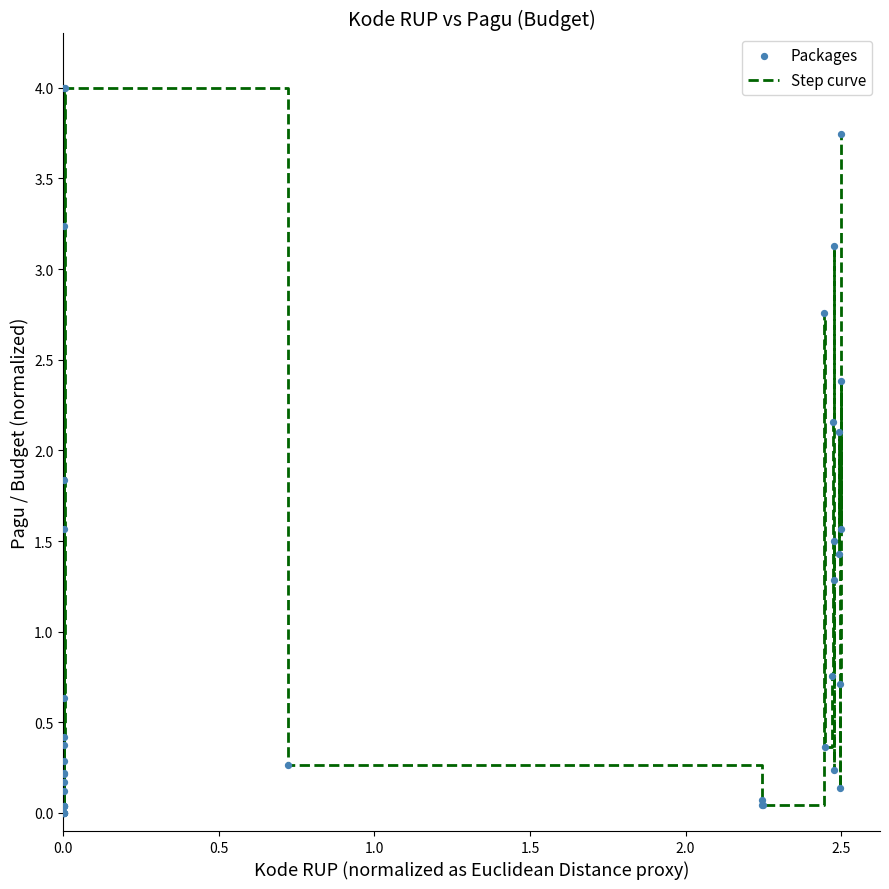

What is the maximum value shown in the chart?

4.0